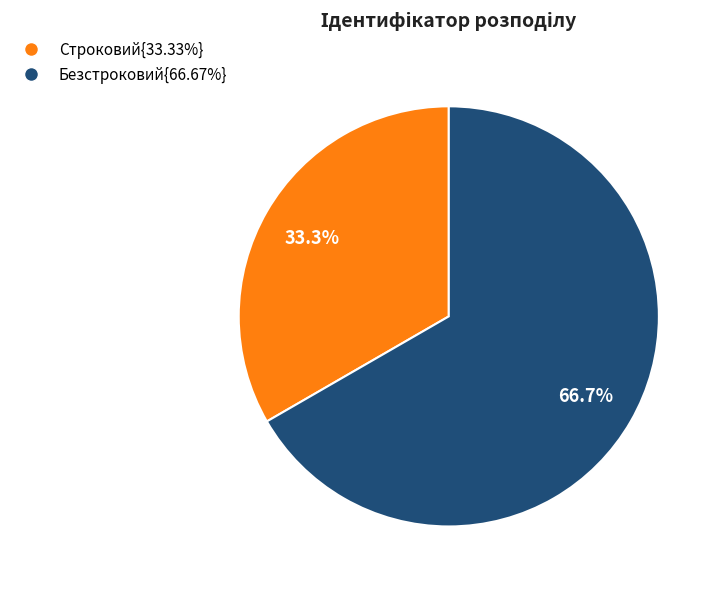

Approximately how many times larger is the value at Строковий{33.33%} compared to Безстроковий{66.67%}?

0.5